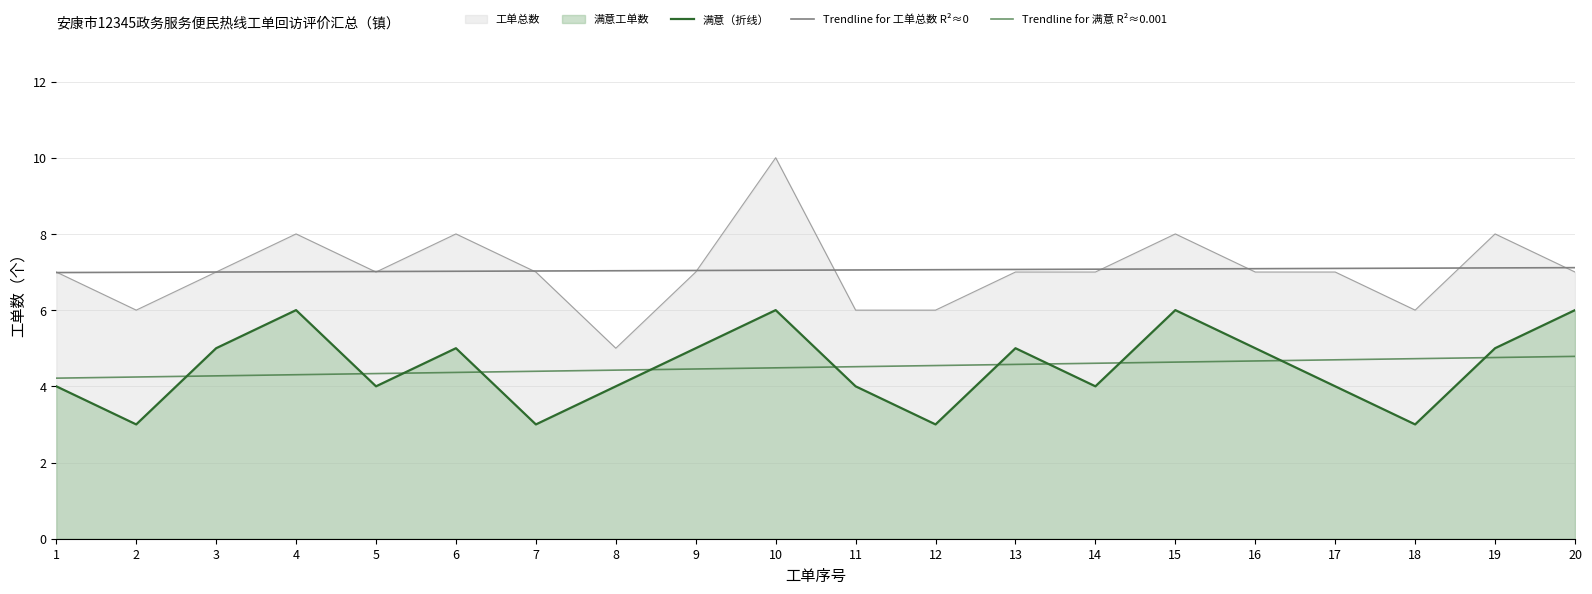

How many lines are shown in the chart?

4